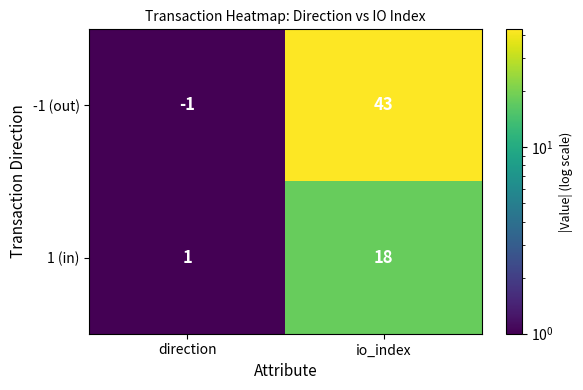

What is the sum of the -1 (out) values at direction and io_index?

42